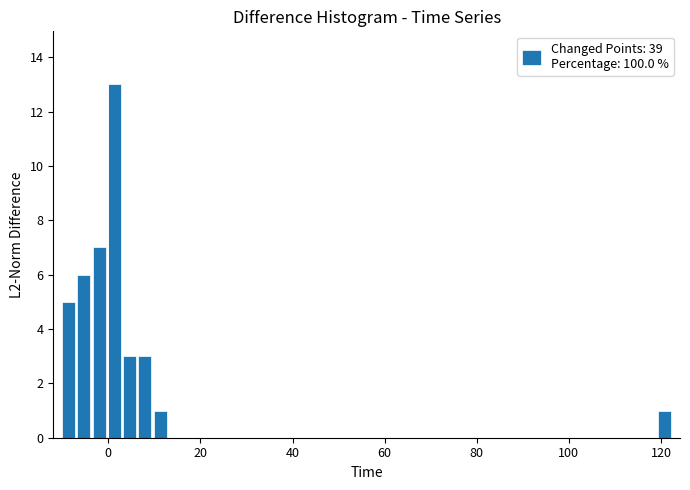

Around what value on the x-axis is the tallest bar? Give the approximate position of its centre, as read against the axis.

2